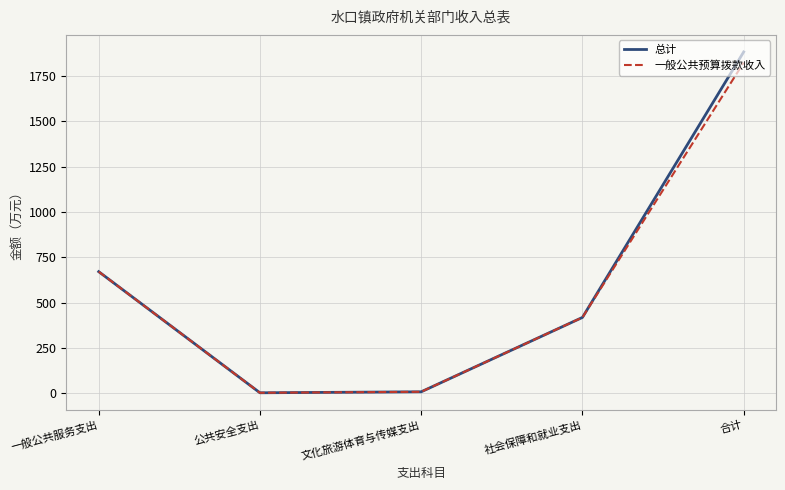

Is the value of 一般公共预算拨款收入 at 公共安全支出 greater than the value of 总计 at 合计?

No